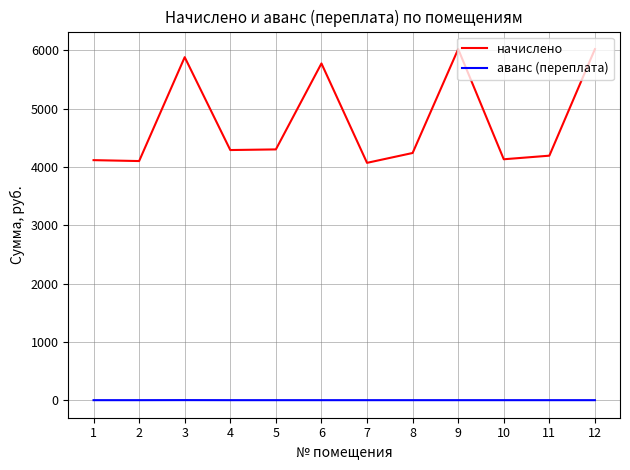

How many values in the аванс (переплата) series exceed 0?

1